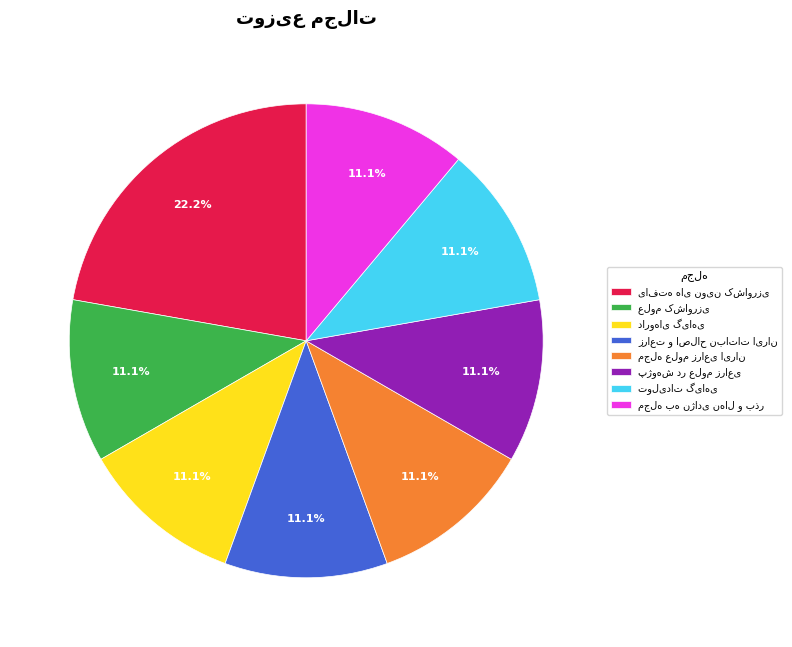

Is there any slice that represents more than half of the pie?

No